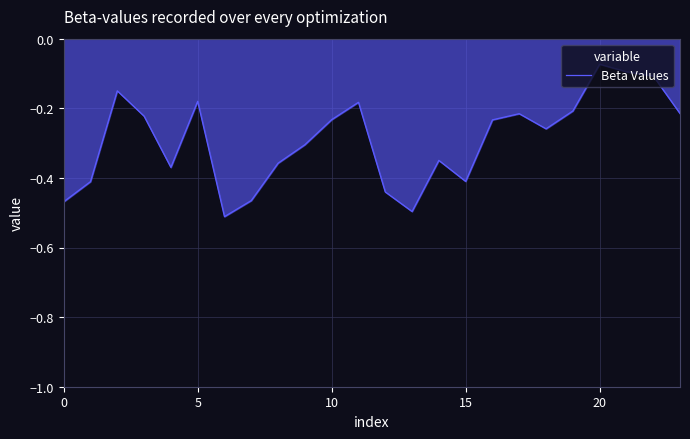

What is the sum of all values?

-7.0